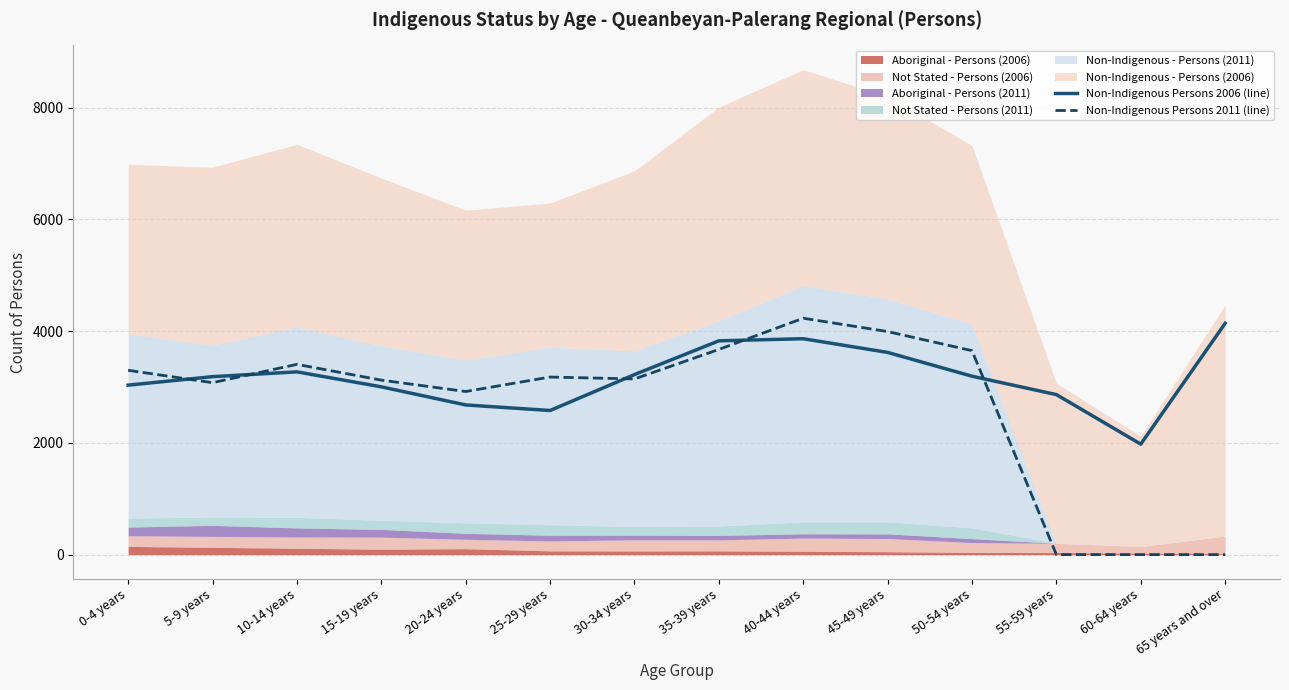

Where is the first local maximum for Non-Indigenous Persons 2006 (line)?

10-14 years